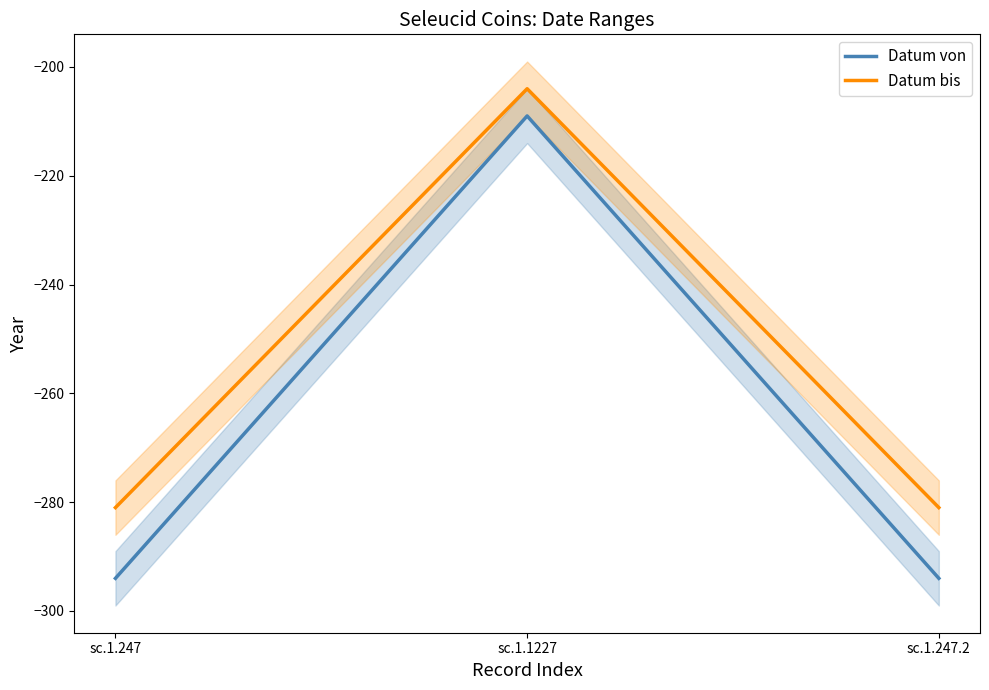

What is the label of the 1st point from the right?

sc.1.247.2